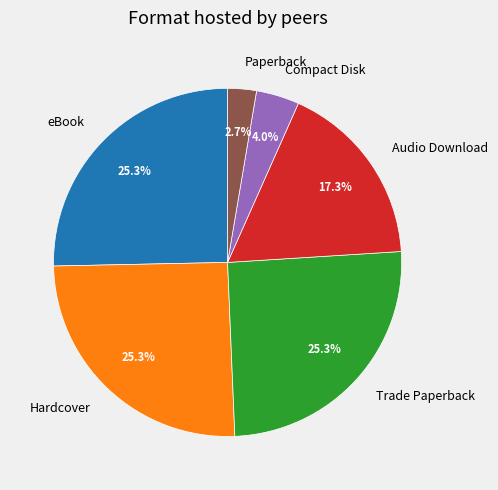

To the nearest percent, what portion does Hardcover represent?

25%